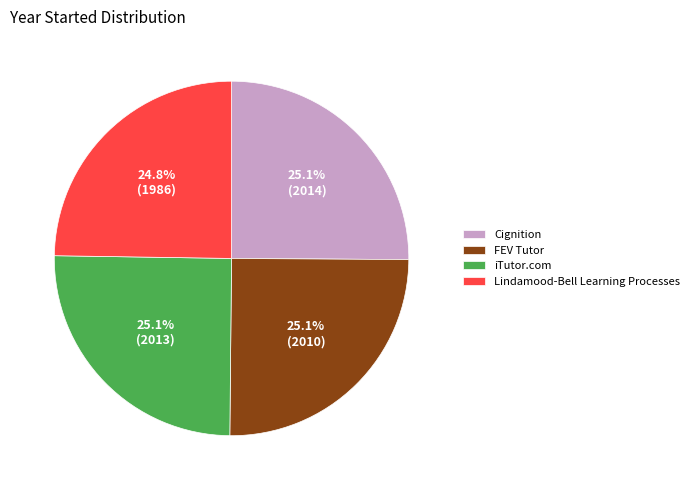

How much of the chart is everything except FEV Tutor?

74.9%